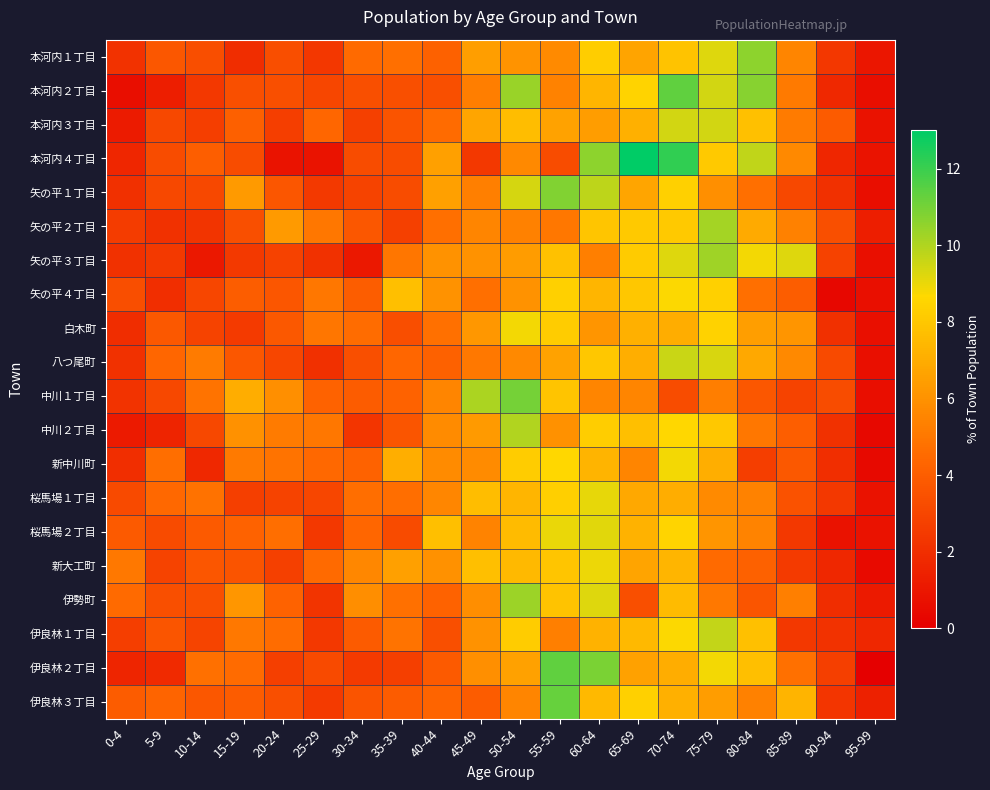

Reading left to right, what are all the values shown in this chart?

本河内１丁目: 0-4=2.2	5-9=3.7	10-14=3.3	15-19=2.0	20-24=3.3	25-29=2.4	30-34=4.5	35-39=4.7	40-44=4.1	45-49=6.5	50-54=6.1	55-59=5.7	60-64=8.3	65-69=6.7	70-74=7.9	75-79=9.2	80-84=10.6	85-89=5.5	90-94=2.4	95-99=1.0
本河内２丁目: 0-4=0.6	5-9=1.3	10-14=2.4	15-19=3.4	20-24=3.4	25-29=3.0	30-34=3.4	35-39=3.4	40-44=3.4	45-49=5.3	50-54=10.4	55-59=5.4	60-64=7.3	65-69=8.5	70-74=11.3	75-79=9.4	80-84=10.7	85-89=5.1	90-94=1.8	95-99=0.6
本河内３丁目: 0-4=1.2	5-9=3.1	10-14=2.7	15-19=4.1	20-24=2.7	25-29=4.4	30-34=2.8	35-39=3.6	40-44=4.6	45-49=6.7	50-54=7.6	55-59=6.6	60-64=6.4	65-69=7.1	70-74=9.4	75-79=9.4	80-84=7.7	85-89=5.2	90-94=3.9	95-99=0.8
本河内４丁目: 0-4=1.6	5-9=3.3	10-14=4.1	15-19=3.3	20-24=0.8	25-29=0.8	30-34=3.3	35-39=3.3	40-44=6.5	45-49=2.4	50-54=5.7	55-59=3.3	60-64=10.6	65-69=13.0	70-74=12.2	75-79=8.1	80-84=9.8	85-89=5.7	90-94=1.6	95-99=0.8
矢の平１丁目: 0-4=2.0	5-9=3.1	10-14=3.1	15-19=6.3	20-24=3.7	25-29=2.4	30-34=2.9	35-39=3.3	40-44=6.5	45-49=5.3	50-54=9.4	55-59=10.8	60-64=9.8	65-69=6.7	70-74=8.4	75-79=5.9	80-84=4.7	85-89=3.1	90-94=2.0	95-99=0.6
矢の平２丁目: 0-4=2.6	5-9=2.1	10-14=2.3	15-19=3.4	20-24=6.3	25-29=5.0	30-34=3.7	35-39=2.8	40-44=4.7	45-49=5.5	50-54=5.3	55-59=5.0	60-64=7.9	65-69=8.1	70-74=8.1	75-79=10.2	80-84=7.0	85-89=5.3	90-94=3.4	95-99=1.3
矢の平３丁目: 0-4=2.1	5-9=2.5	10-14=1.1	15-19=2.5	20-24=2.8	25-29=2.1	30-34=1.1	35-39=5.0	40-44=6.0	45-49=6.0	50-54=6.4	55-59=7.8	60-64=5.3	65-69=8.2	70-74=9.2	75-79=10.3	80-84=8.9	85-89=9.2	90-94=2.8	95-99=0.7
矢の平４丁目: 0-4=3.3	5-9=2.0	10-14=3.0	15-19=4.0	20-24=3.7	25-29=5.0	30-34=4.0	35-39=7.7	40-44=6.0	45-49=4.7	50-54=6.0	55-59=8.4	60-64=7.4	65-69=8.0	70-74=8.7	75-79=8.4	80-84=4.7	85-89=4.0	90-94=0.3	95-99=0.7
白木町: 0-4=2.0	5-9=3.8	10-14=2.9	15-19=2.5	20-24=3.8	25-29=5.0	30-34=4.6	35-39=3.3	40-44=4.7	45-49=6.2	50-54=8.9	55-59=8.2	60-64=6.1	65-69=7.2	70-74=7.0	75-79=8.4	80-84=6.5	85-89=6.1	90-94=2.1	95-99=0.7
八つ尾町: 0-4=2.1	5-9=4.3	10-14=5.1	15-19=3.7	20-24=3.0	25-29=2.0	30-34=3.4	35-39=4.3	40-44=4.2	45-49=5.1	50-54=5.7	55-59=6.6	60-64=8.0	65-69=7.1	70-74=9.6	75-79=9.3	80-84=6.8	85-89=5.7	90-94=3.2	95-99=0.7
中川１丁目: 0-4=2.2	5-9=3.1	10-14=4.8	15-19=7.0	20-24=5.9	25-29=4.2	30-34=4.0	35-39=4.2	40-44=5.5	45-49=10.1	50-54=11.0	55-59=7.9	60-64=5.5	65-69=5.5	70-74=3.3	75-79=5.3	80-84=3.7	85-89=2.9	90-94=3.3	95-99=0.7
中川２丁目: 0-4=1.2	5-9=1.5	10-14=3.1	15-19=6.0	20-24=5.2	25-29=5.0	30-34=2.3	35-39=3.6	40-44=5.8	45-49=6.3	50-54=10.0	55-59=6.0	60-64=8.3	65-69=7.7	70-74=8.6	75-79=8.1	80-84=5.0	85-89=4.0	90-94=2.1	95-99=0.4
新中川町: 0-4=2.0	5-9=4.6	10-14=1.8	15-19=5.1	20-24=4.9	25-29=4.4	30-34=4.2	35-39=7.1	40-44=5.8	45-49=5.8	50-54=8.2	55-59=8.6	60-64=7.3	65-69=5.5	70-74=8.8	75-79=7.1	80-84=2.7	85-89=3.8	90-94=2.0	95-99=0.4
桜馬場１丁目: 0-4=3.2	5-9=4.5	10-14=4.8	15-19=2.7	20-24=2.9	25-29=3.0	30-34=4.6	35-39=4.6	40-44=5.6	45-49=7.7	50-54=7.3	55-59=8.3	60-64=9.1	65-69=6.9	70-74=7.0	75-79=5.7	80-84=5.4	85-89=3.5	90-94=2.4	95-99=0.8
桜馬場２丁目: 0-4=3.9	5-9=3.2	10-14=3.9	15-19=4.2	20-24=4.7	25-29=2.4	30-34=4.3	35-39=3.2	40-44=7.7	45-49=5.5	50-54=7.6	55-59=9.0	60-64=9.2	65-69=7.2	70-74=8.5	75-79=6.1	80-84=5.5	85-89=2.4	90-94=0.8	95-99=0.8
新大工町: 0-4=5.1	5-9=2.9	10-14=3.7	15-19=3.6	20-24=2.8	25-29=4.5	30-34=5.6	35-39=6.6	40-44=6.0	45-49=7.7	50-54=7.5	55-59=7.9	60-64=9.0	65-69=6.7	70-74=7.4	75-79=4.5	80-84=4.1	85-89=2.5	90-94=1.7	95-99=0.5
伊勢町: 0-4=4.5	5-9=3.4	10-14=3.4	15-19=6.2	20-24=4.2	25-29=2.2	30-34=5.9	35-39=4.8	40-44=4.2	45-49=5.9	50-54=10.4	55-59=7.8	60-64=9.2	65-69=3.4	70-74=7.6	75-79=5.0	80-84=3.6	85-89=5.3	90-94=2.0	95-99=1.1
伊良林１丁目: 0-4=2.7	5-9=3.6	10-14=2.9	15-19=5.1	20-24=4.6	25-29=2.4	30-34=3.9	35-39=4.8	40-44=3.4	45-49=6.0	50-54=8.2	55-59=5.3	60-64=7.2	65-69=7.5	70-74=8.7	75-79=9.7	80-84=7.7	85-89=2.4	90-94=2.2	95-99=1.7
伊良林２丁目: 0-4=1.6	5-9=1.8	10-14=4.8	15-19=4.5	20-24=2.7	25-29=3.2	30-34=2.5	35-39=2.7	40-44=3.9	45-49=5.9	50-54=6.6	55-59=11.3	60-64=10.9	65-69=6.6	70-74=7.0	75-79=8.8	80-84=7.7	85-89=4.8	90-94=2.7	95-99=0.0
伊良林３丁目: 0-4=3.9	5-9=4.3	10-14=3.7	15-19=3.9	20-24=3.4	25-29=2.5	30-34=3.6	35-39=3.9	40-44=4.3	45-49=3.9	50-54=5.5	55-59=11.2	60-64=7.5	65-69=8.4	70-74=7.1	75-79=6.4	80-84=5.3	85-89=7.3	90-94=2.3	95-99=1.4